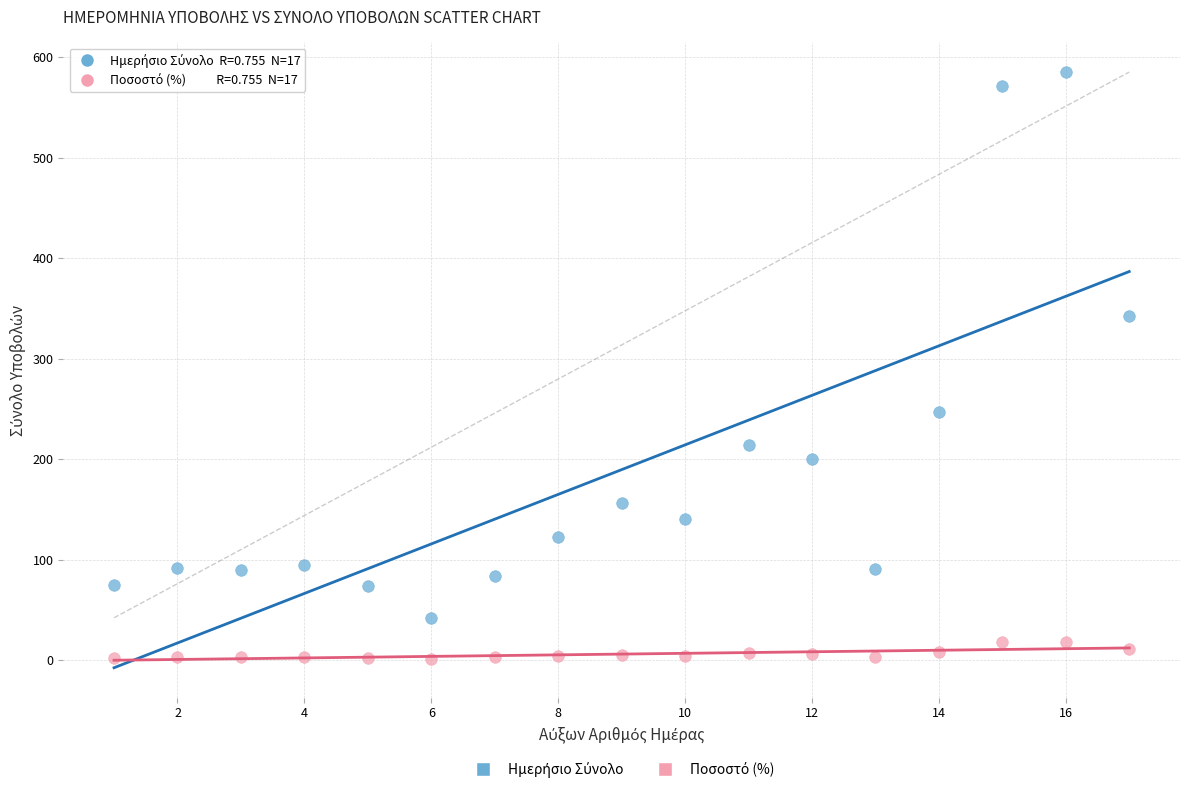

Across all data points, what is the range of Y values (max minus min)?

583.7